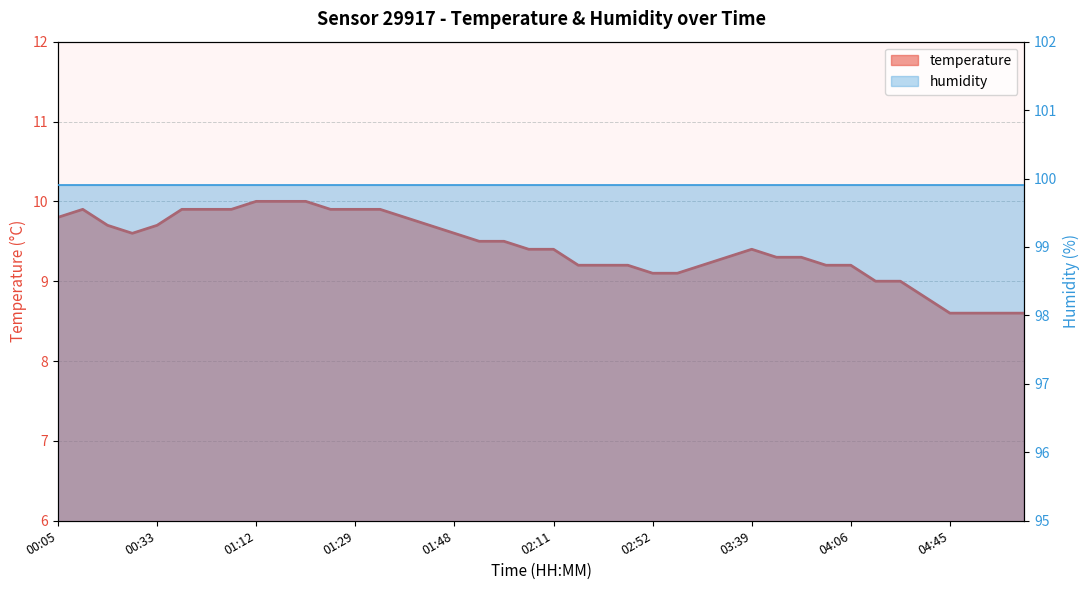

True or false: the data shows 16.8 at 00:05.

False